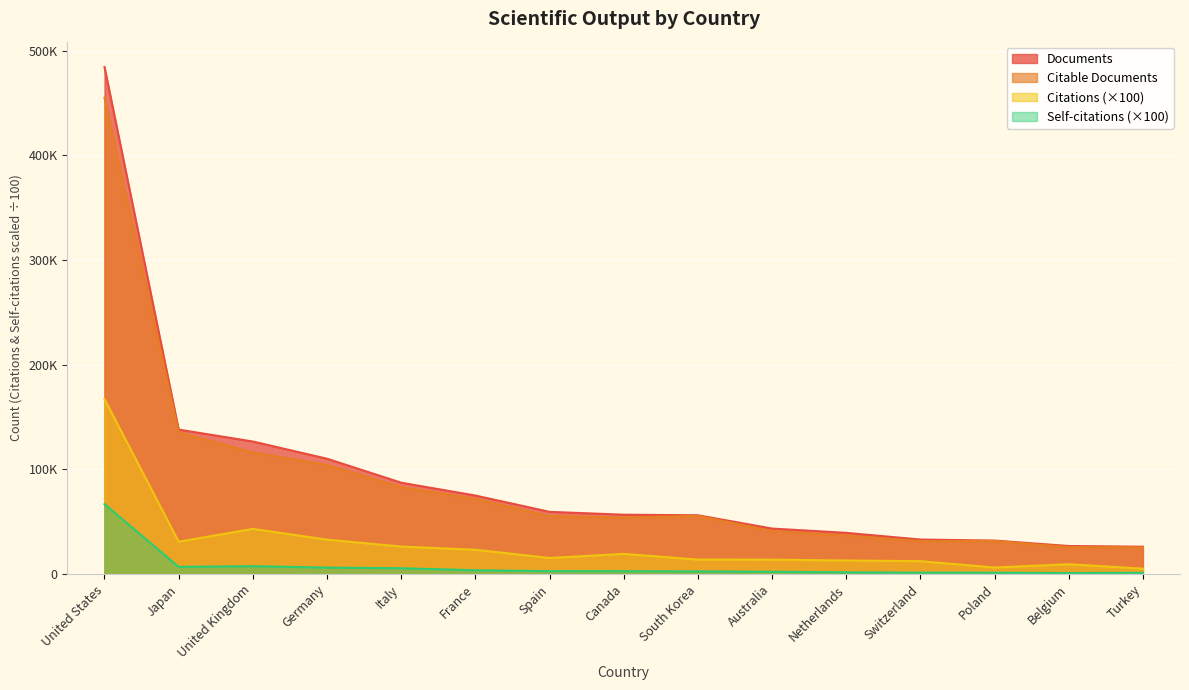

What is the lowest value of the Citations series?

5190.1